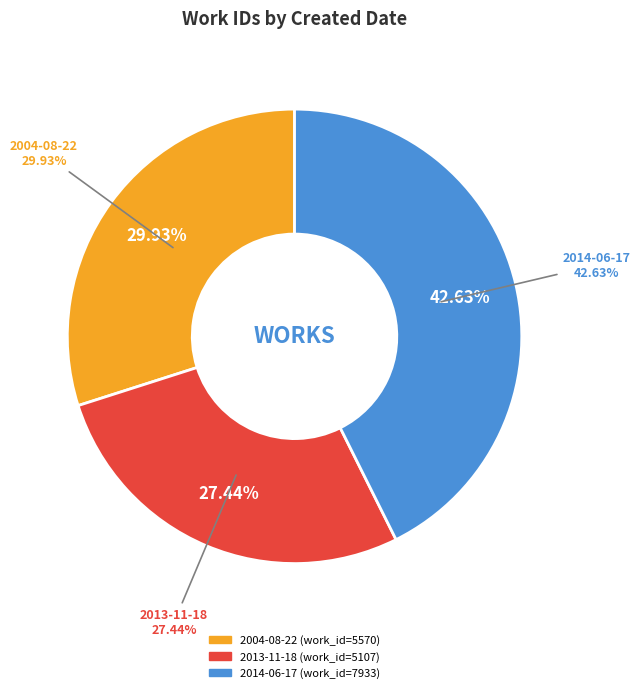

How many slices are in this pie chart?

3